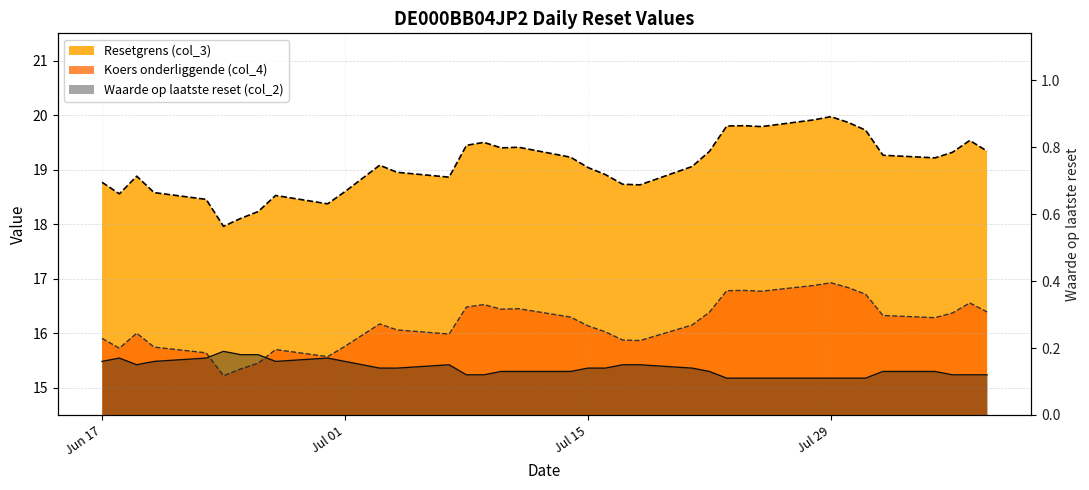

The value of Koers onderliggende (col_4) at 2025-06-24 is 15.2. True or false?

True